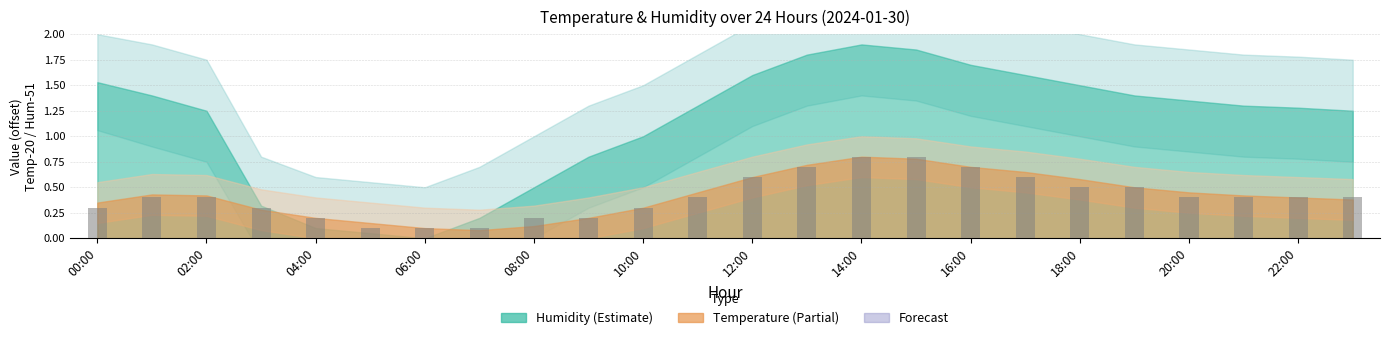

What is the value of the 17th bar from the left?

0.7